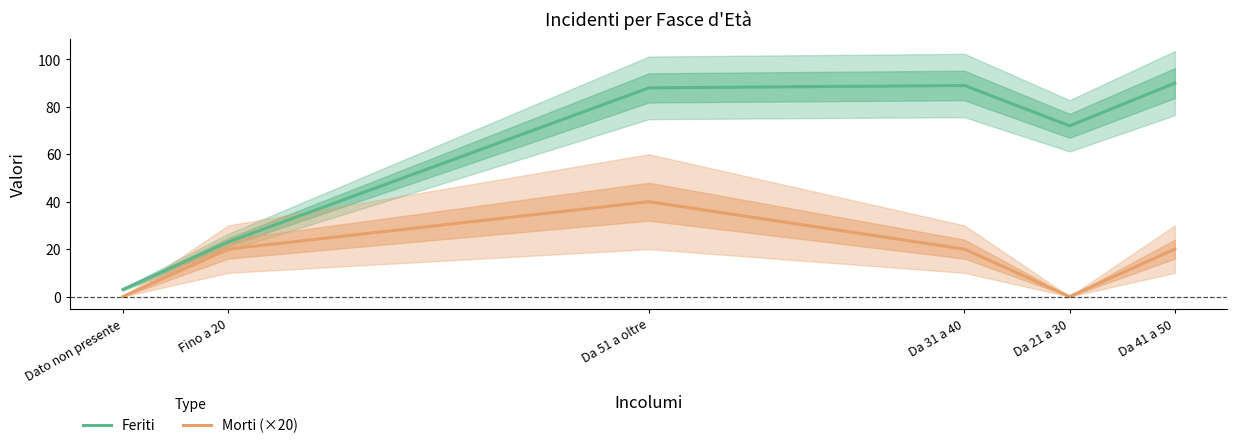

At how many categories does at least one series exceed 55?

4